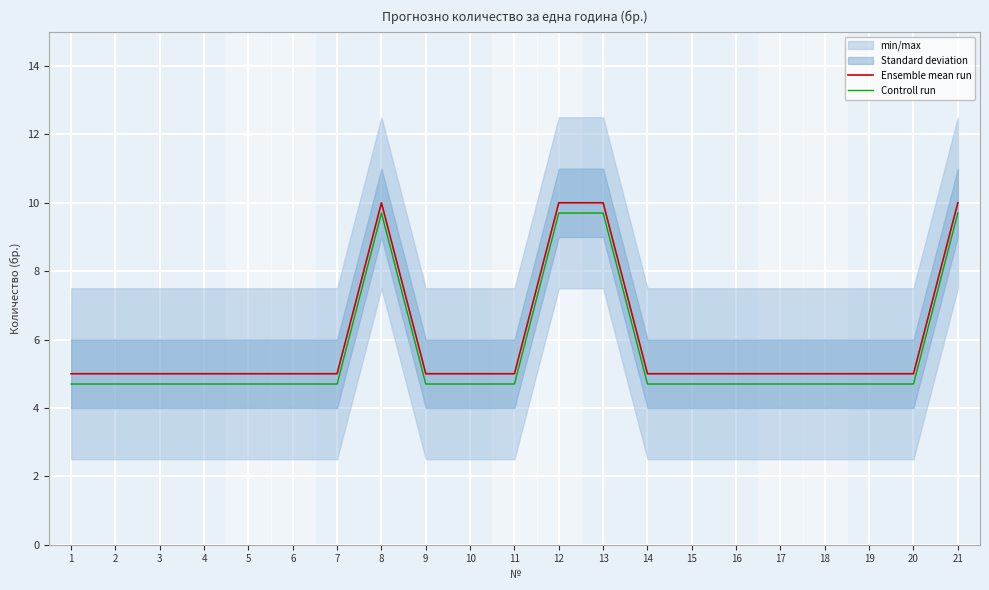

True or false: Controll run and Ensemble mean run intersect in this chart.

False